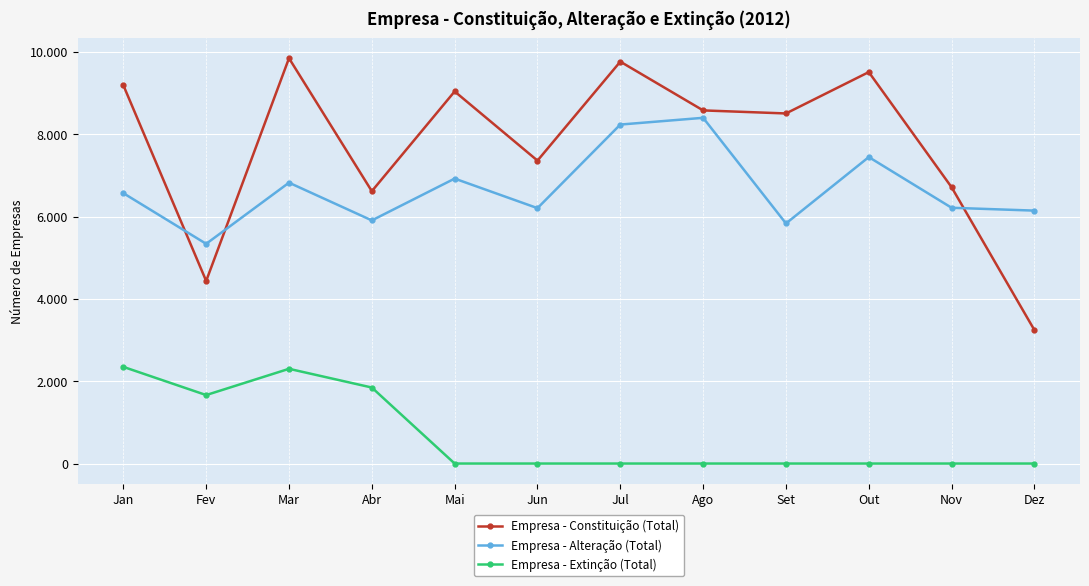

What is the highest value of the Empresa - Extinção (Total) series?

2349